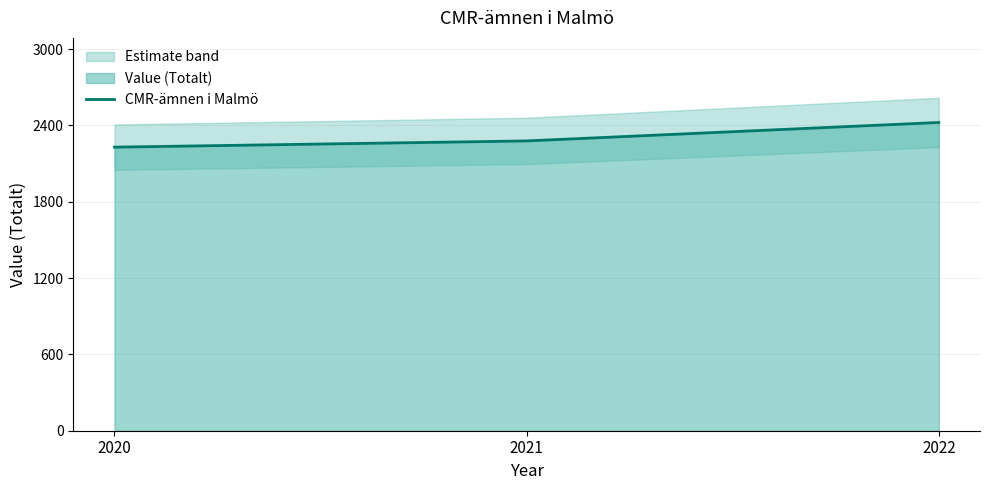

The chart shows a value of 4098 at 2021. True or false?

False